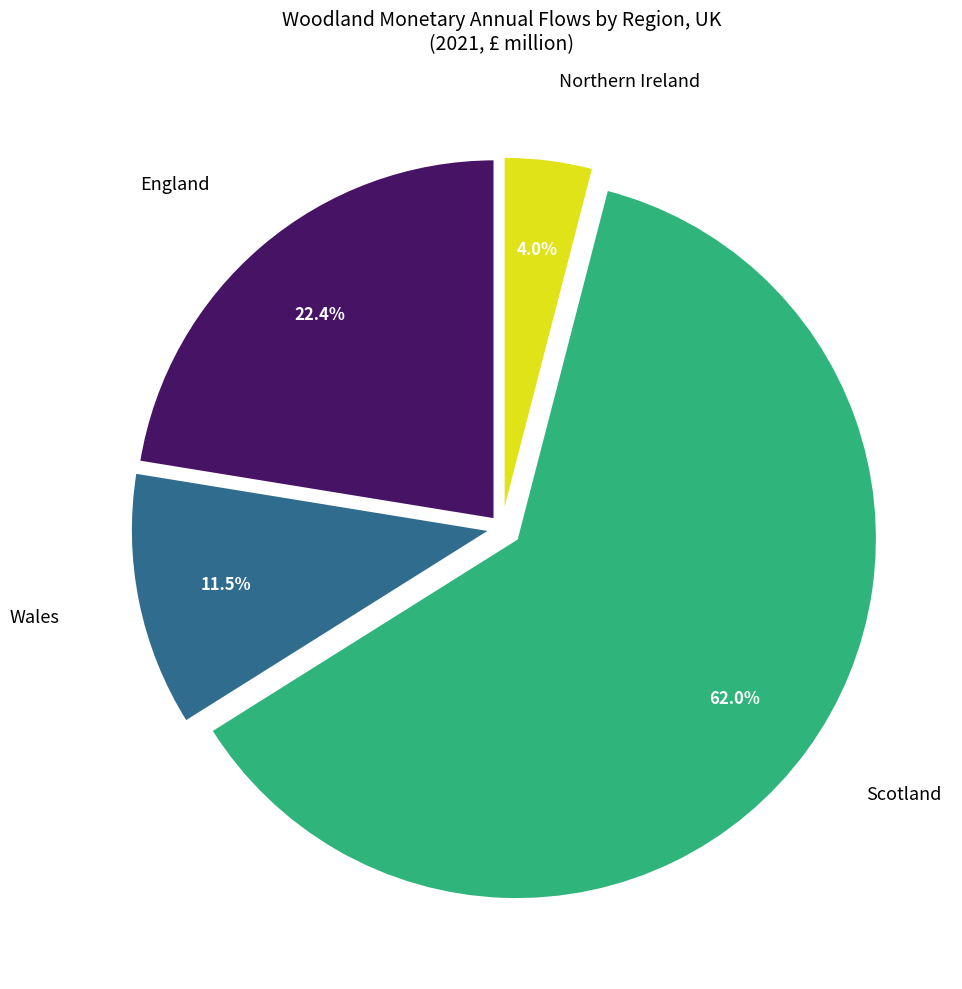

Is there any slice that represents more than half of the pie?

Yes